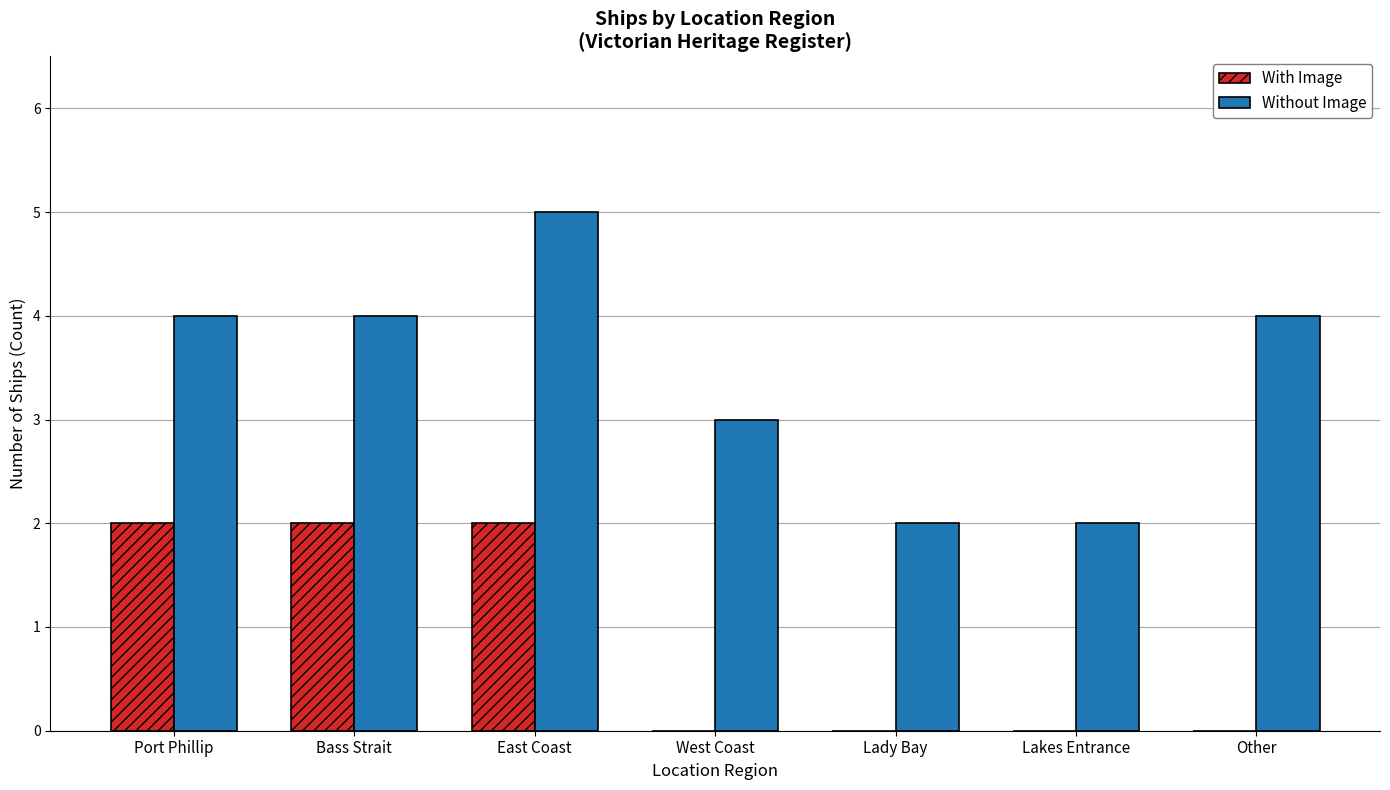

Which series has the largest total across all categories?

Without Image